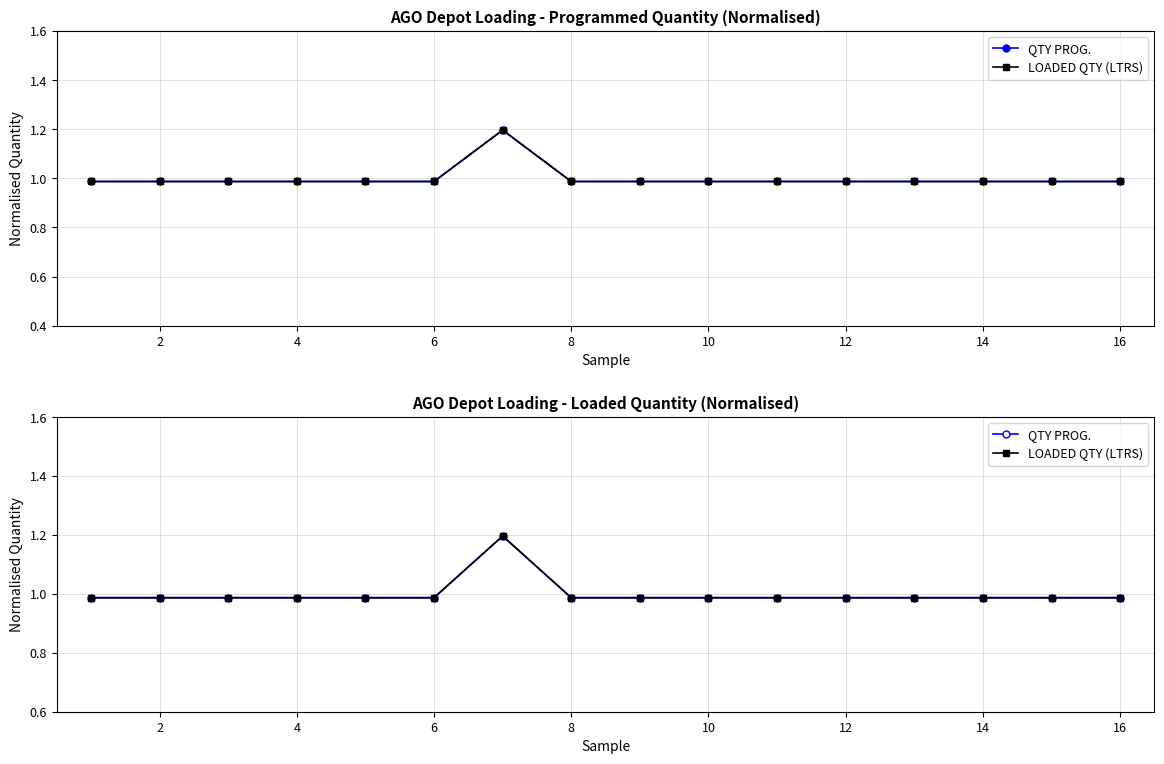

What is the difference between the maximum and minimum values in the LOADED QTY (LTRS) series?

0.2